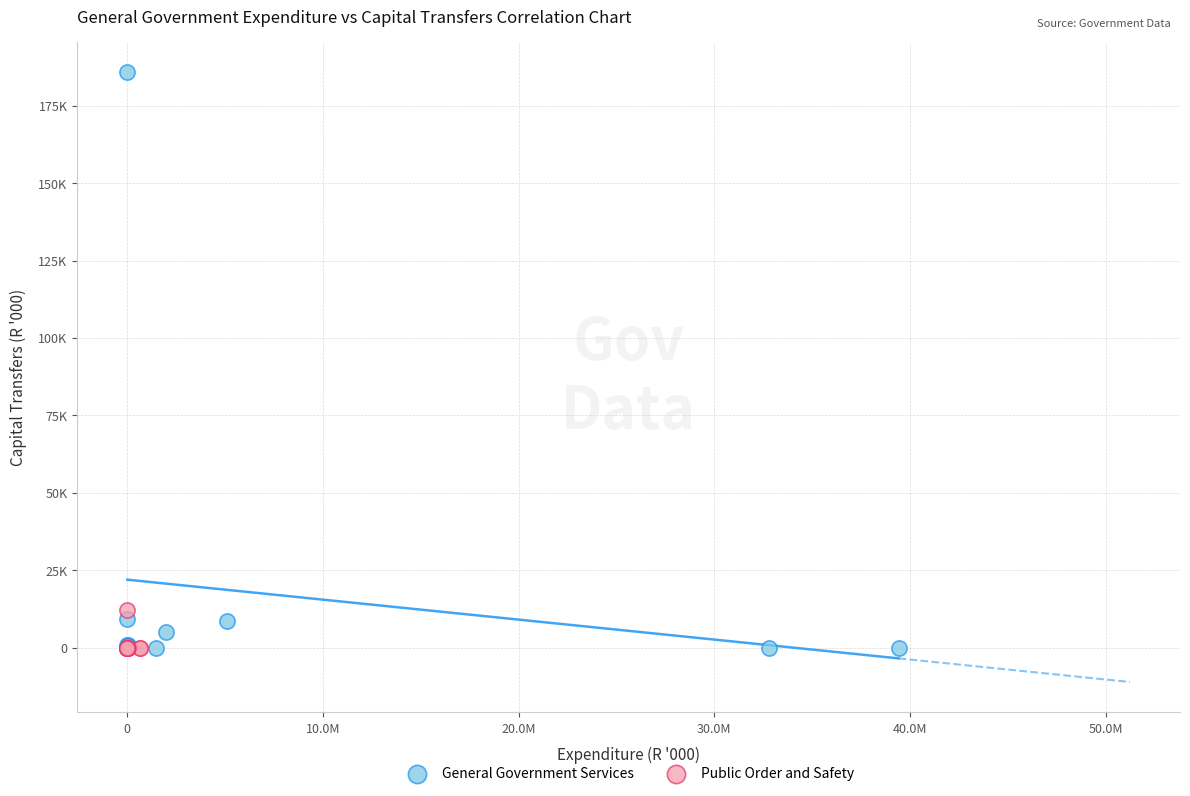

What are all the series names shown in the legend?

General Government Services, Public Order and Safety